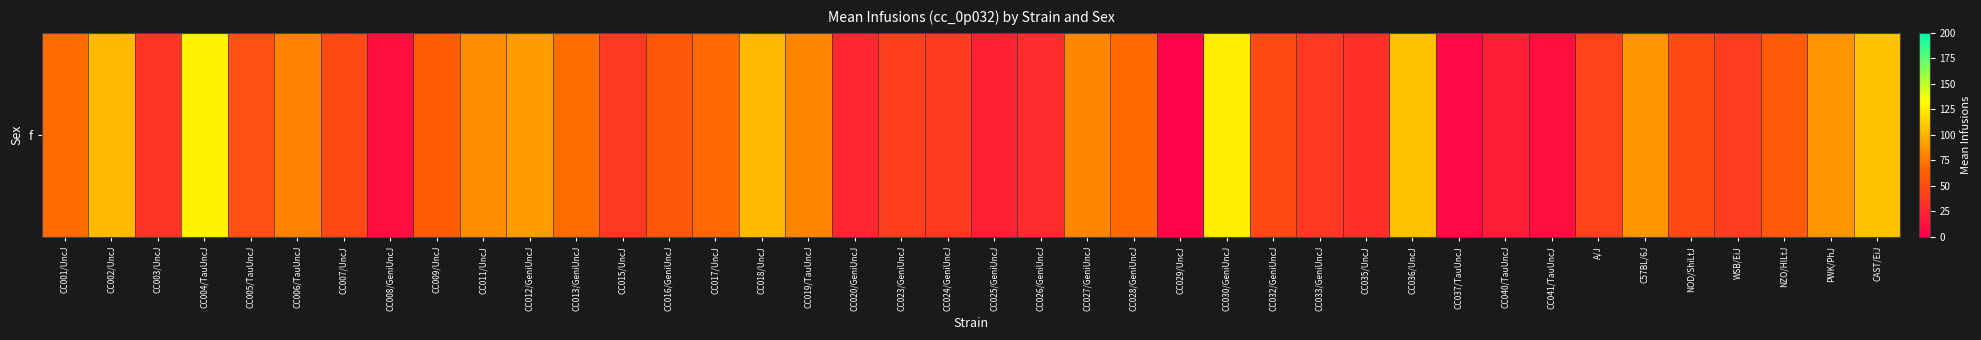

List the labels in order of value, largest first.

CC004/TauUncJ, CC030/GeniUncJ, CAST/EiJ, CC036/UncJ, CC002/UncJ, CC018/UncJ, CC012/GeniUncJ, C57BL/6J, PWK/PhJ, CC011/UncJ, CC027/GeniUncJ, CC019/TauUncJ, CC006/TauUncJ, CC013/GeniUncJ, CC001/UncJ, CC028/GeniUncJ, CC017/UncJ, CC009/UncJ, NZO/HlLtJ, CC016/GeniUncJ, CC005/TauUncJ, CC032/GeniUncJ, NOD/ShiLtJ, CC007/UncJ, A/J, CC023/GeniUncJ, WSB/EiJ, CC024/GeniUncJ, CC015/UncJ, CC033/GeniUncJ, CC003/UncJ, CC035/UncJ, CC026/GeniUncJ, CC020/GeniUncJ, CC025/GeniUncJ, CC040/TauUncJ, CC008/GeniUncJ, CC041/TauUncJ, CC037/TauUncJ, CC029/UncJ